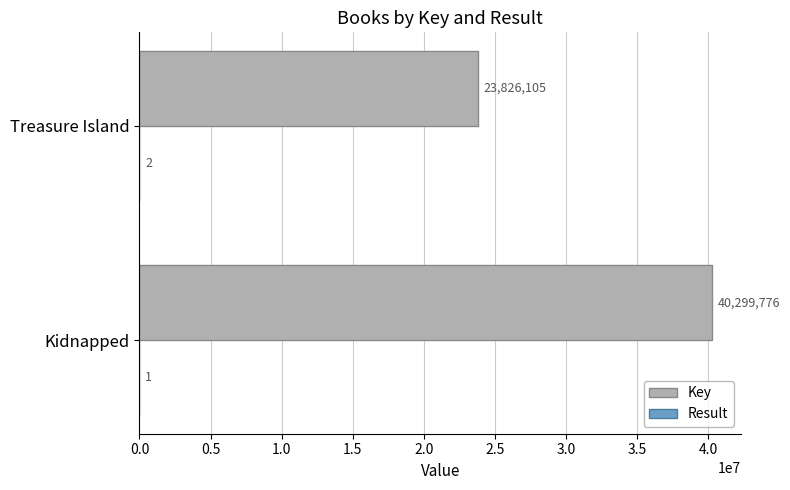

Which series has the largest range (max minus min)?

Key